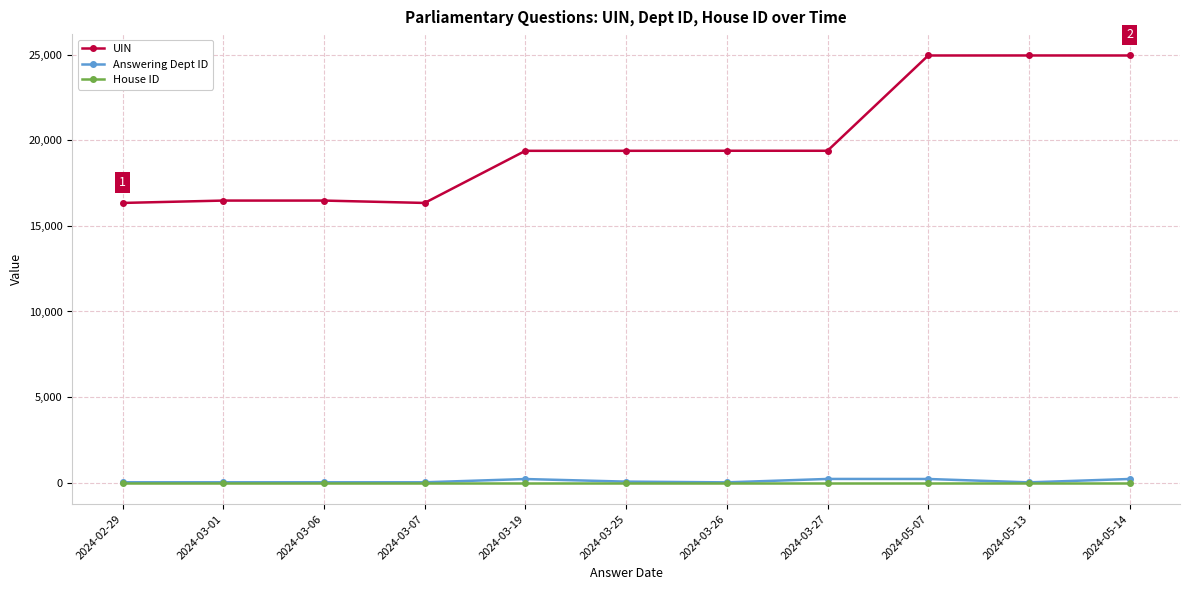

True or false: UIN and Answering Dept ID cross at least once.

False